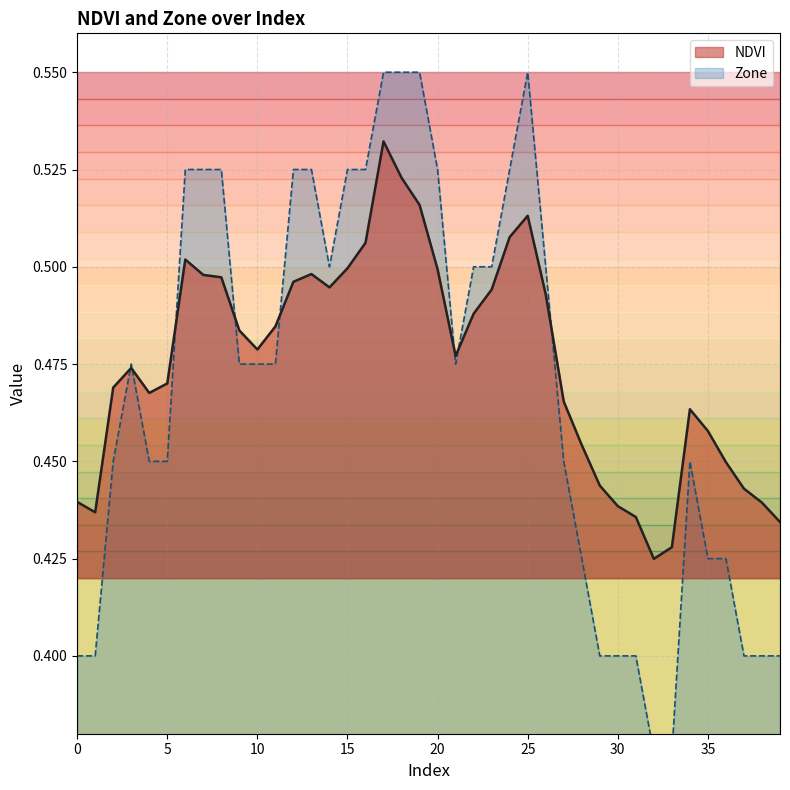

What is the value of the Zone point at the 39th from the left?

0.4